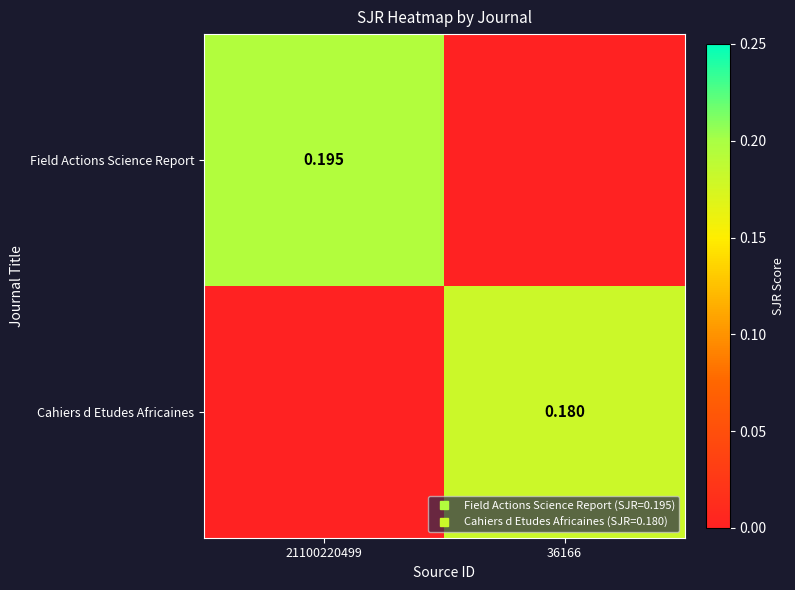

At which label is Field Actions Science Report closest to 0?

36166